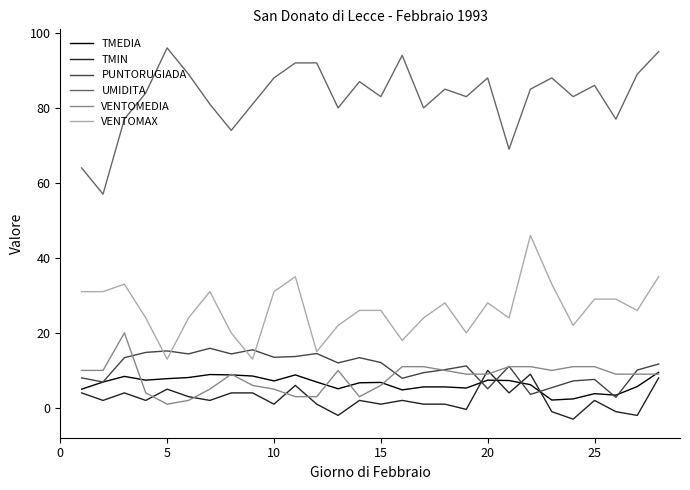

True or false: TMIN and VENTOMAX intersect in this chart.

False